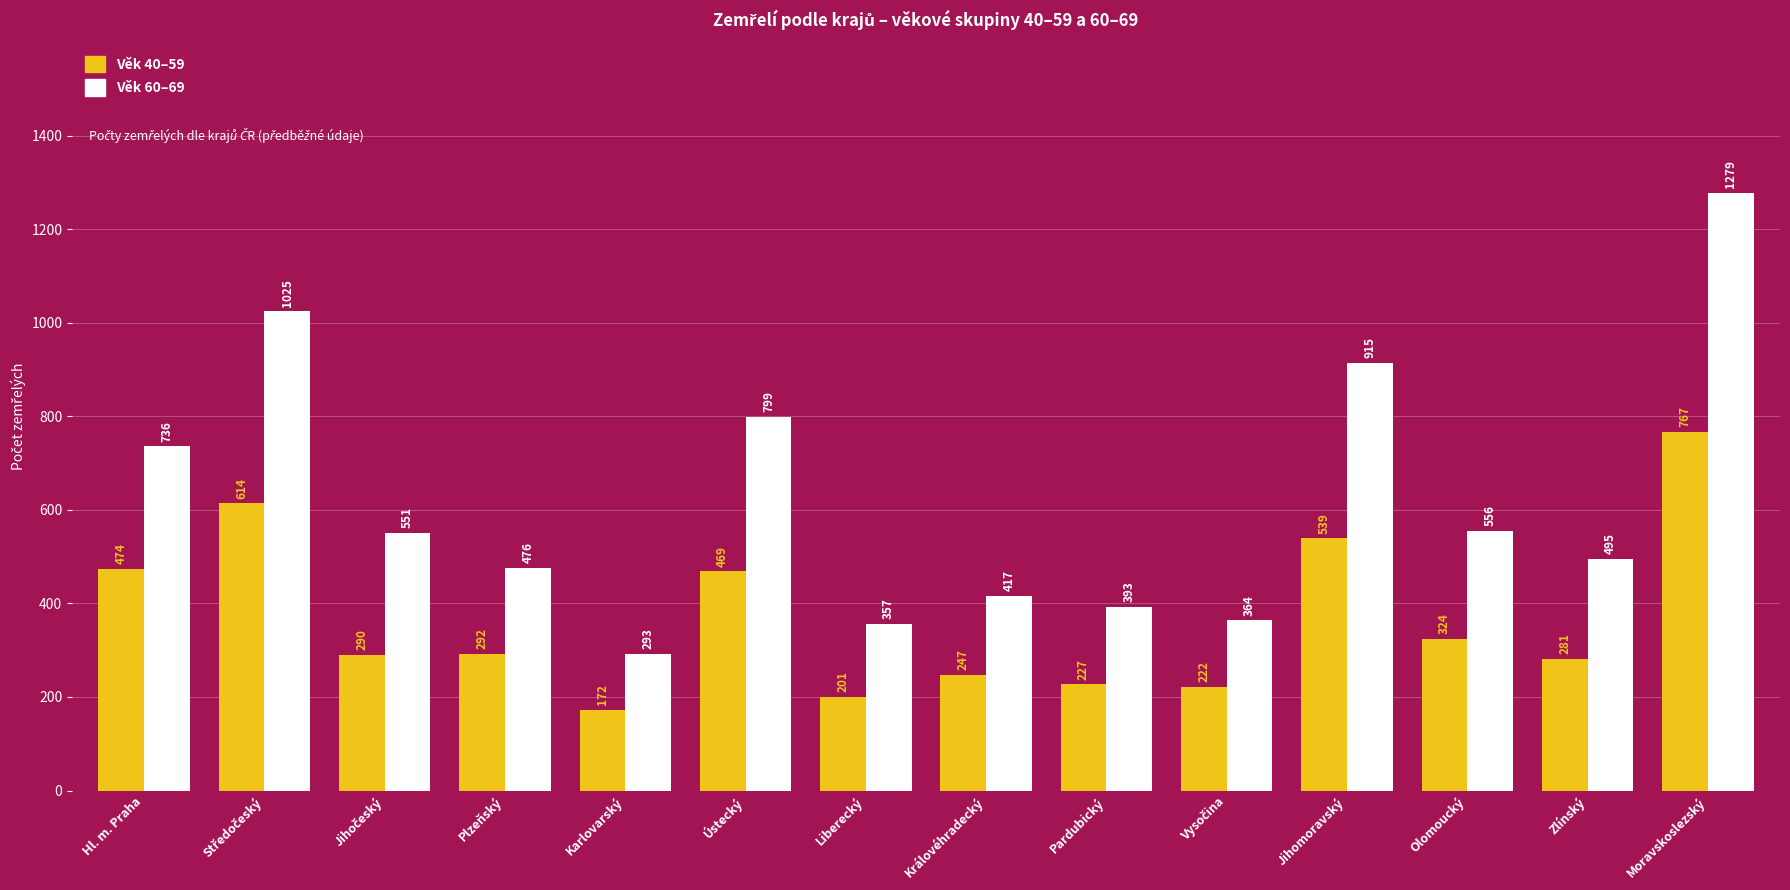

What is the spread (max minus min) of values at Královéhradecký?

170